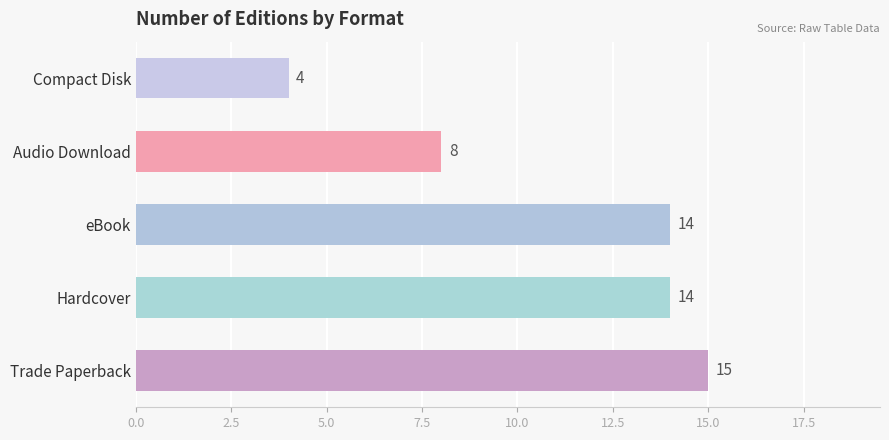

Where is the data nearest to the value 9?

Audio Download